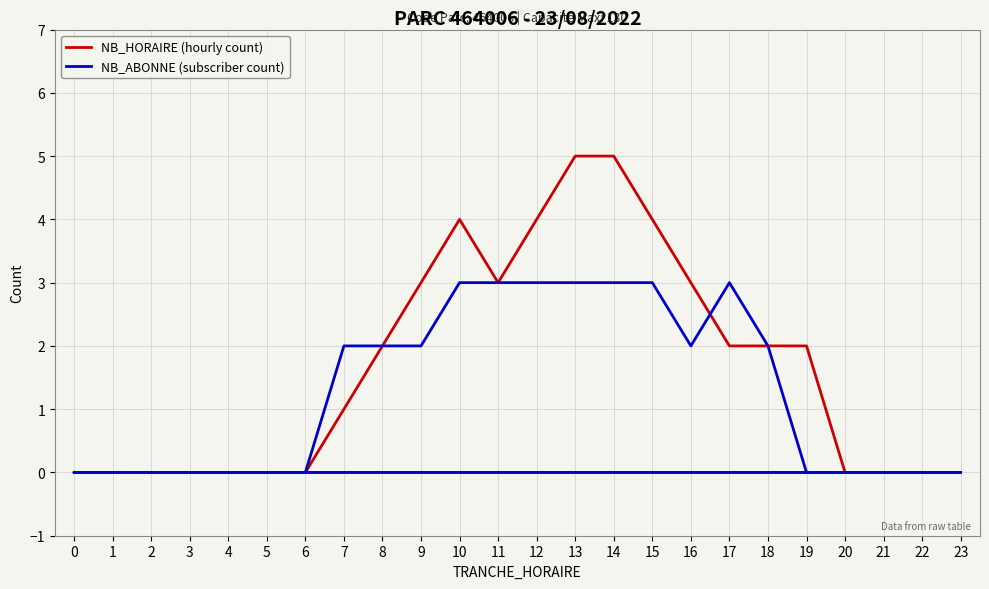

What are all the series names shown in the legend?

NB_HORAIRE (hourly count), NB_ABONNE (subscriber count)